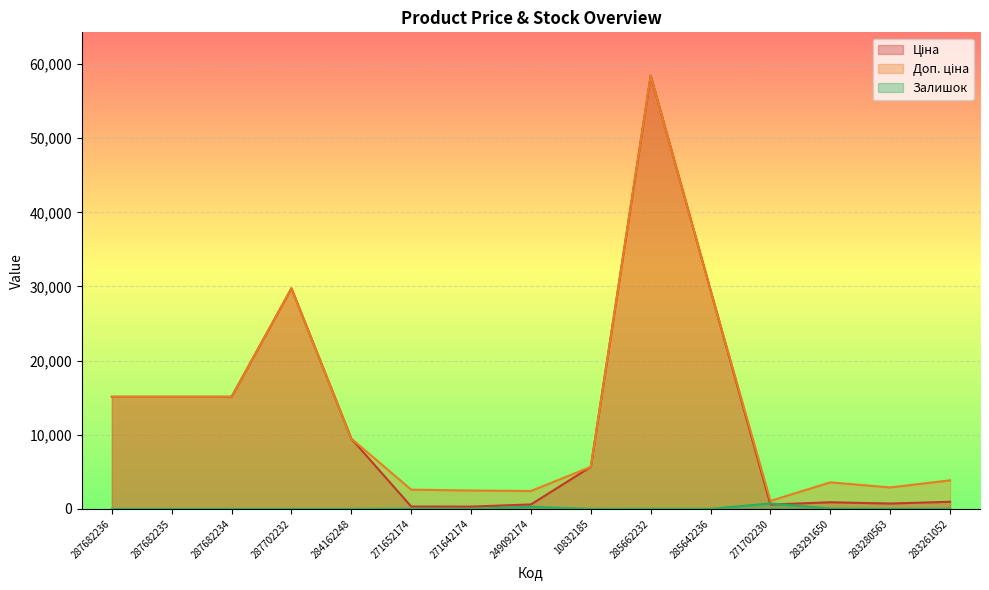

Reading left to right, transcribe all the data shown in this chart.

Ціна: 287682236=15120.0	287682235=15120.0	287682234=15120.0	287702232=29747.2	284162248=9480.1	271652174=324.8	271642174=310.3	249092174=603.7	10832185=5673.8	285662232=58426.5	285642236=29491.5	271702230=589.9	283291650=895.9	283280563=724.5	283261052=963.5
Доп. ціна: 287682236=15120.0	287682235=15120.0	287682234=15120.0	287702232=29747.2	284162248=9480.1	271652174=2598.3	271642174=2482.4	249092174=2414.8	10832185=5673.8	285662232=58426.5	285642236=29491.5	271702230=1081.7	283291650=3583.6	283280563=2897.8	283261052=3854.0
Залишок: 287682236=0.0	287682235=0.0	287682234=0.0	287702232=0.0	284162248=0.0	271652174=32.0	271642174=9.0	249092174=286.0	10832185=2.0	285662232=14.0	285642236=12.0	271702230=735.0	283291650=43.0	283280563=11.0	283261052=12.0